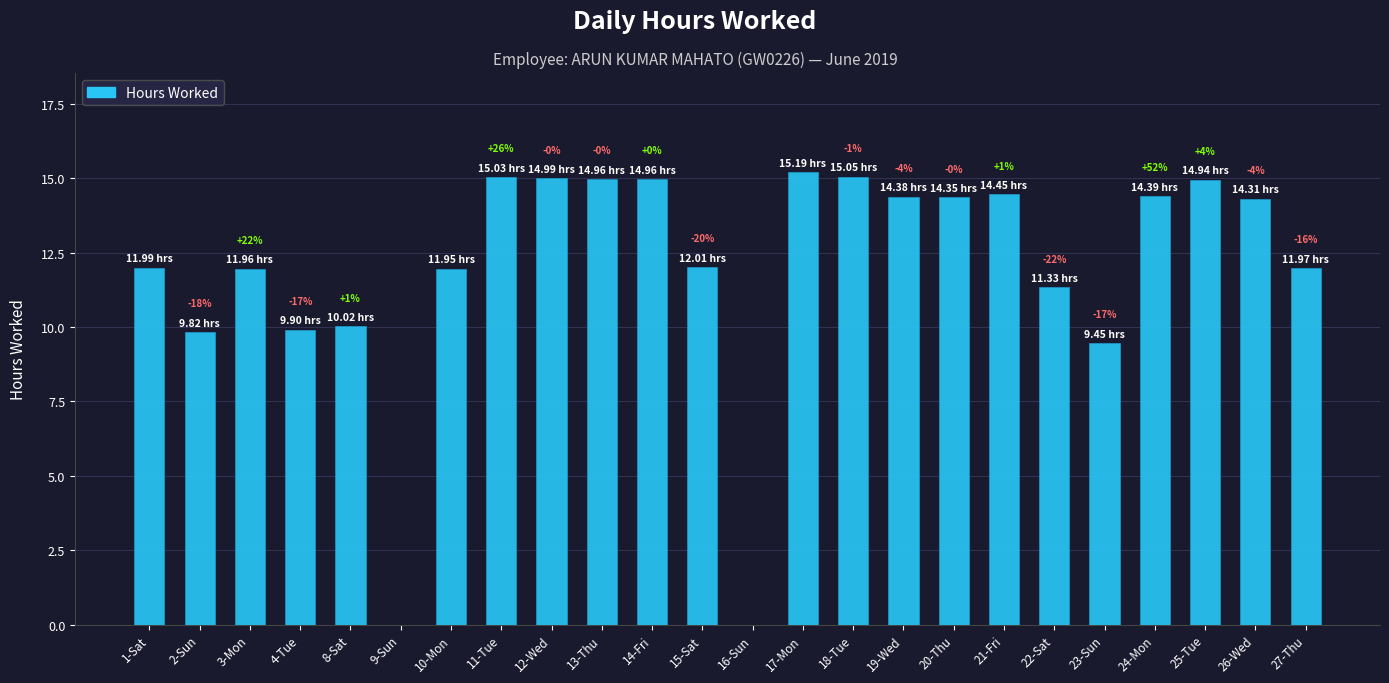

Which has a higher value, 10-Mon or 18-Tue?

18-Tue